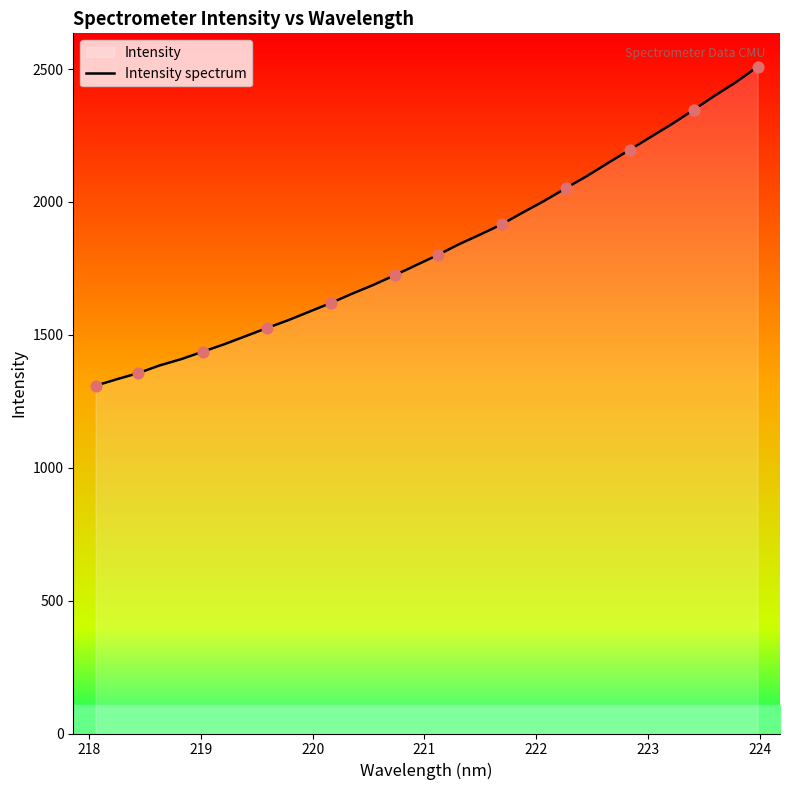

What is the minimum value shown in the chart?

1308.7